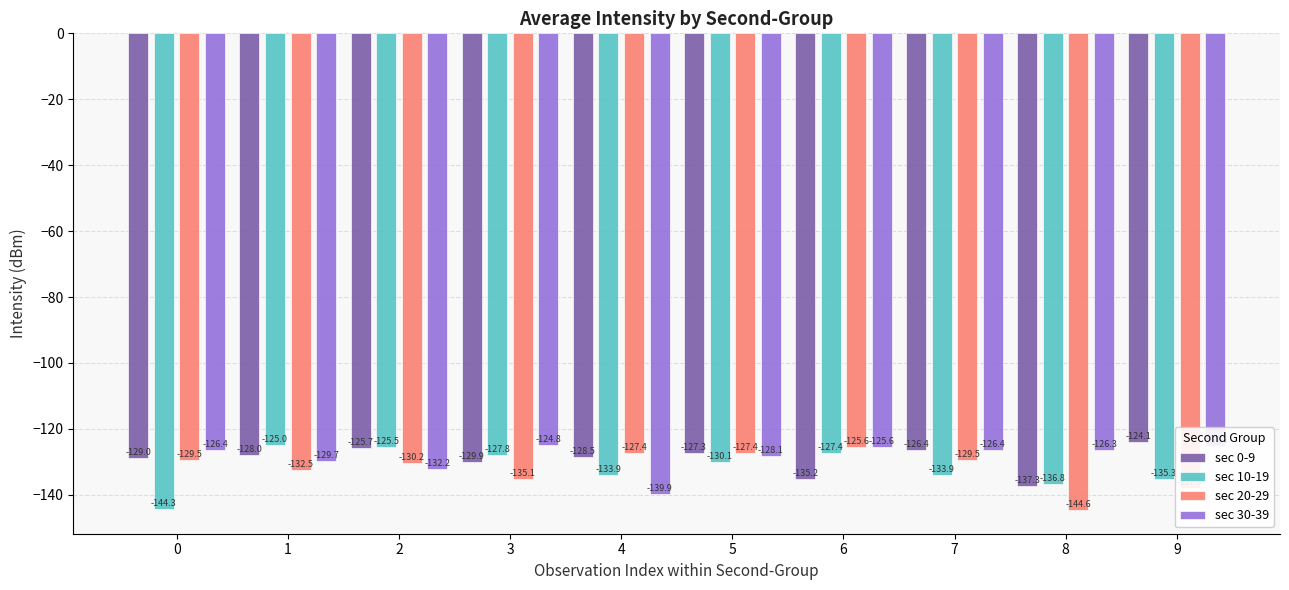

Which series has the largest range (max minus min)?

sec 10-19